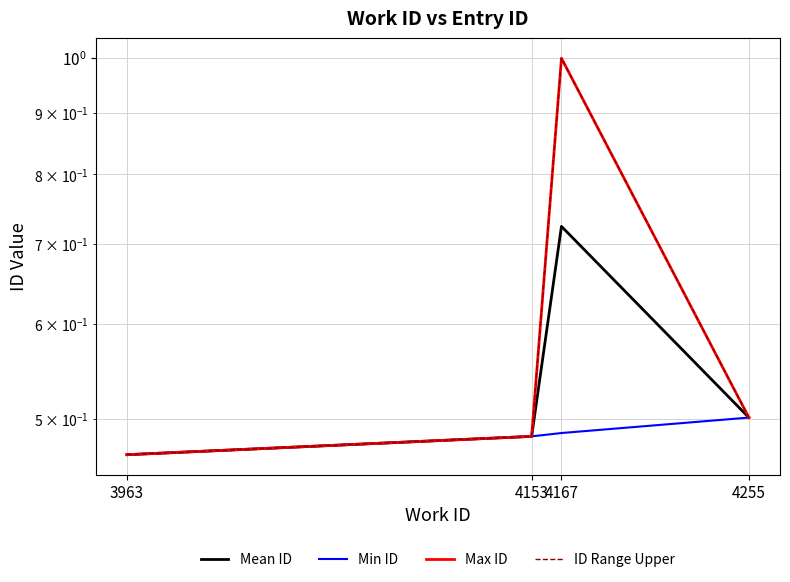

Which category has the highest value in the Max ID series?

4167